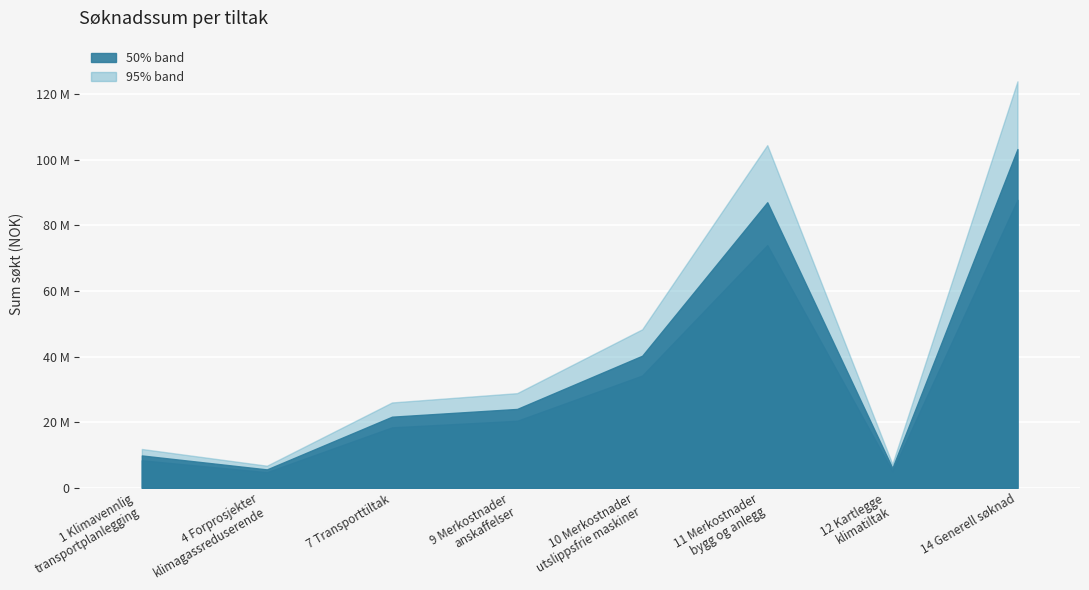

At which label is Sum søkt closest to 54440079?

10 Merkostnader
utslippsfrie maskiner